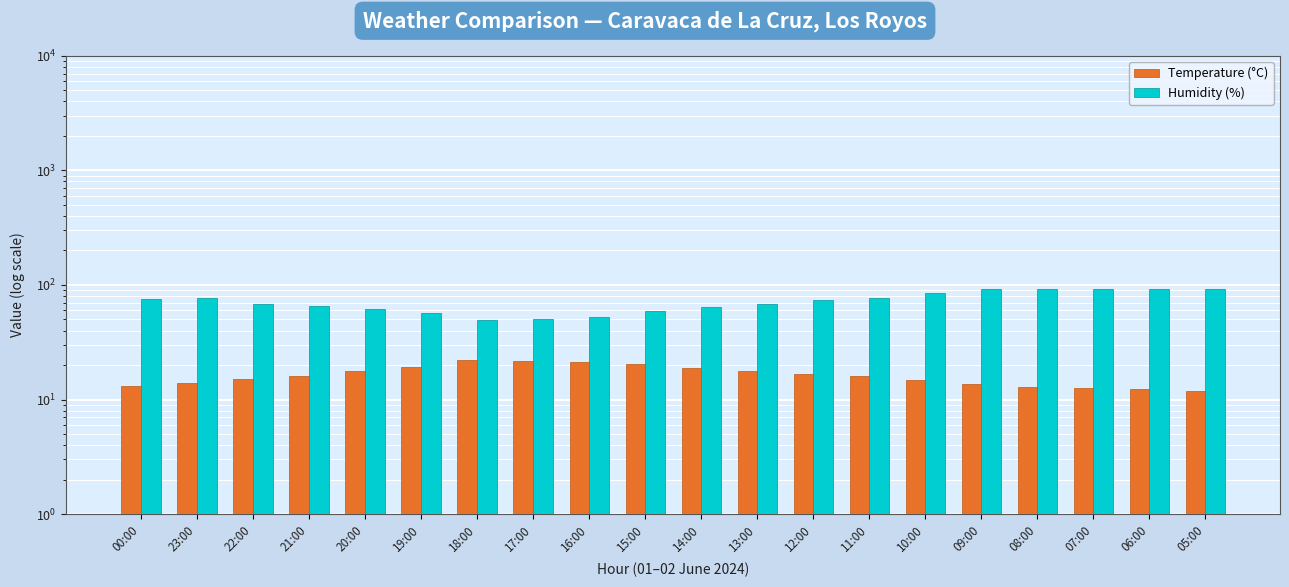

What position from the left is 21:00?

4